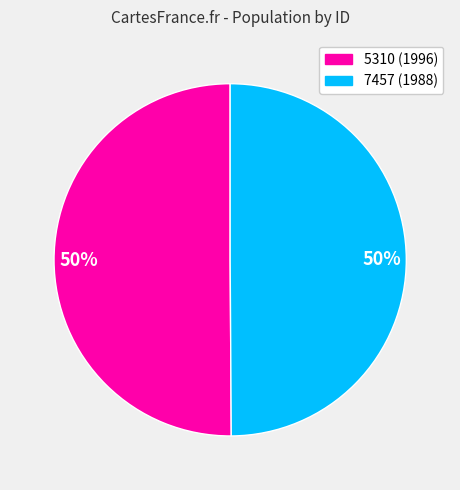

To the nearest percent, what is the average slice percentage?

50%